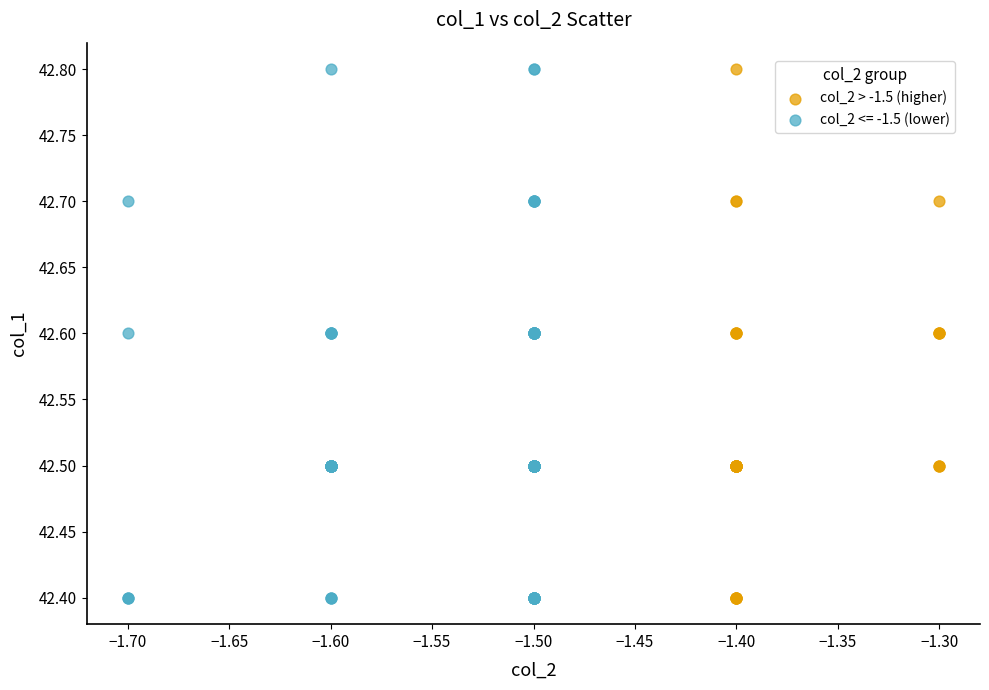

What are all the series names shown in the legend?

col_2 > -1.5 (higher), col_2 <= -1.5 (lower)